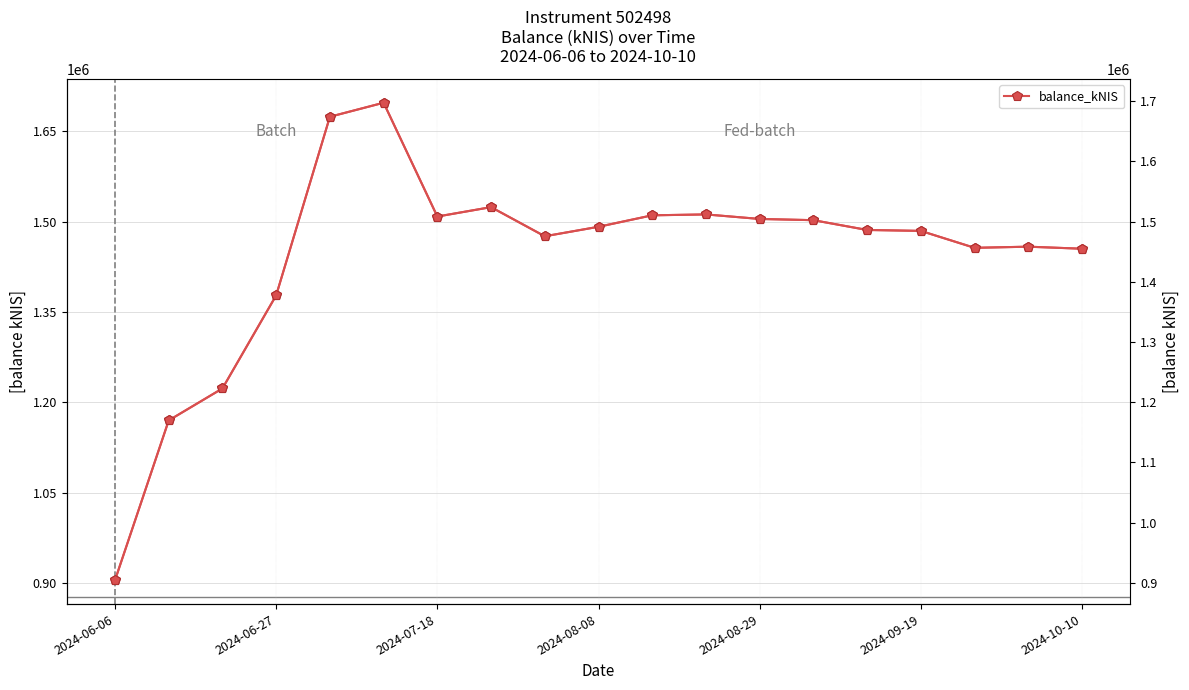

Which series changed the most between 2024-09-19 and 2024-10-10?

balance_kNIS